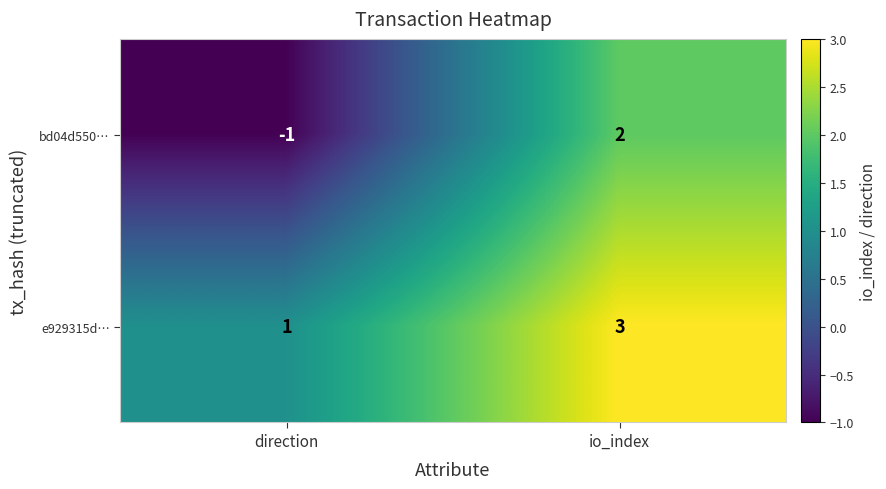

Which series changed the most between direction and io_index?

bd04d550…